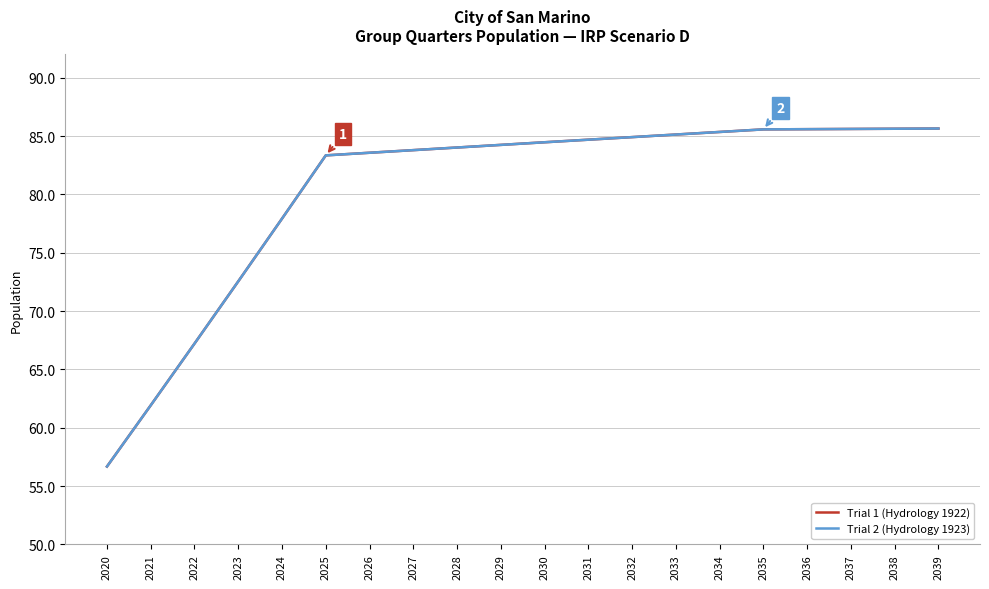

Does the chart have visible grid lines?

Yes